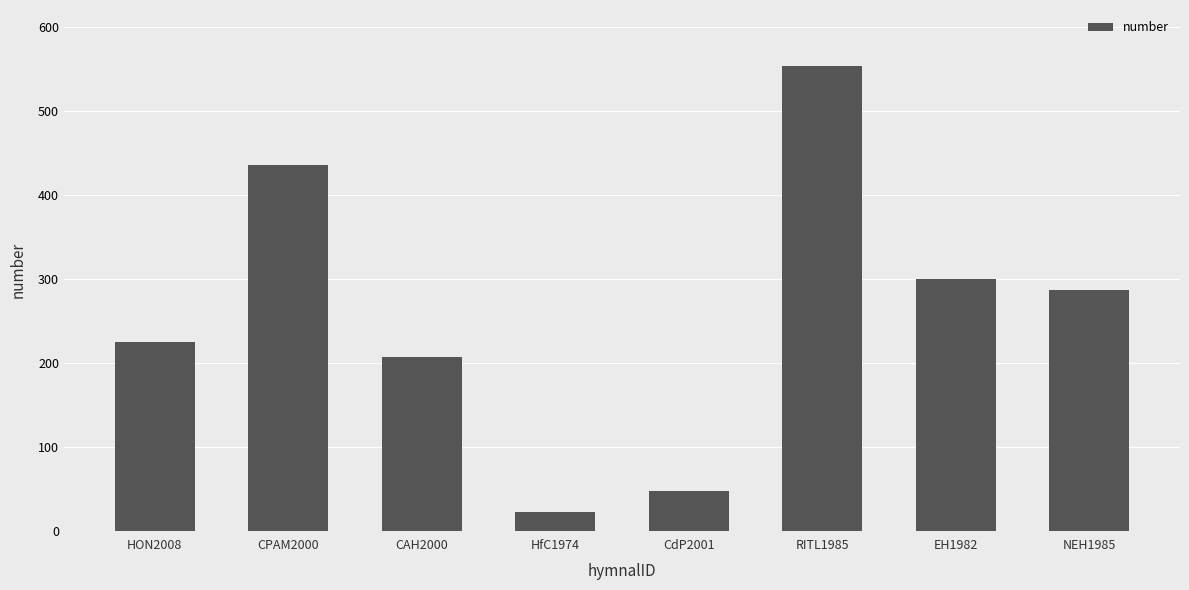

What is the sum of all values?

2078